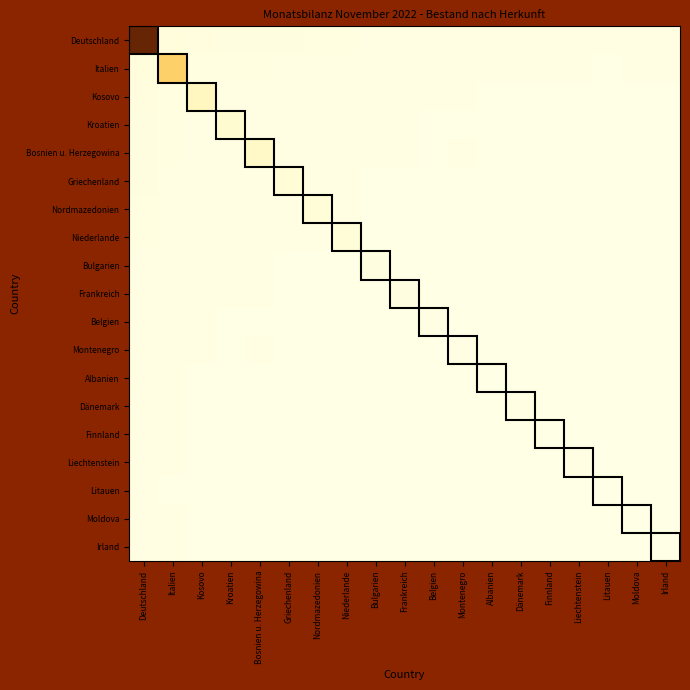

Which has a higher value, Dänemark or Liechtenstein?

Dänemark